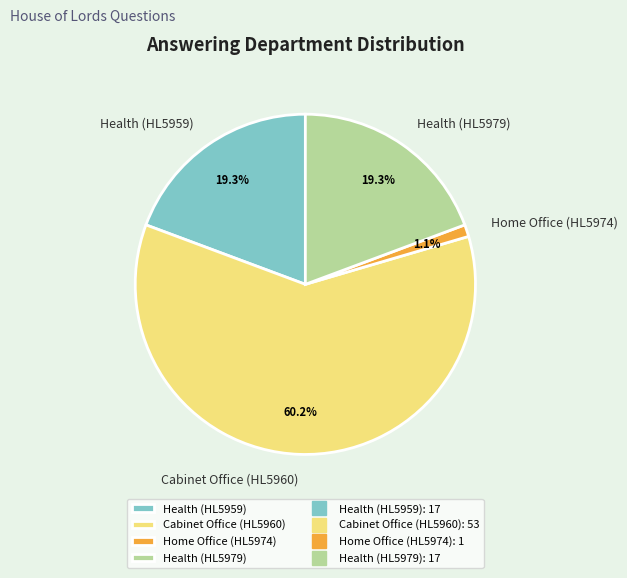

To the nearest percent, what portion does Health (HL5959) represent?

19%